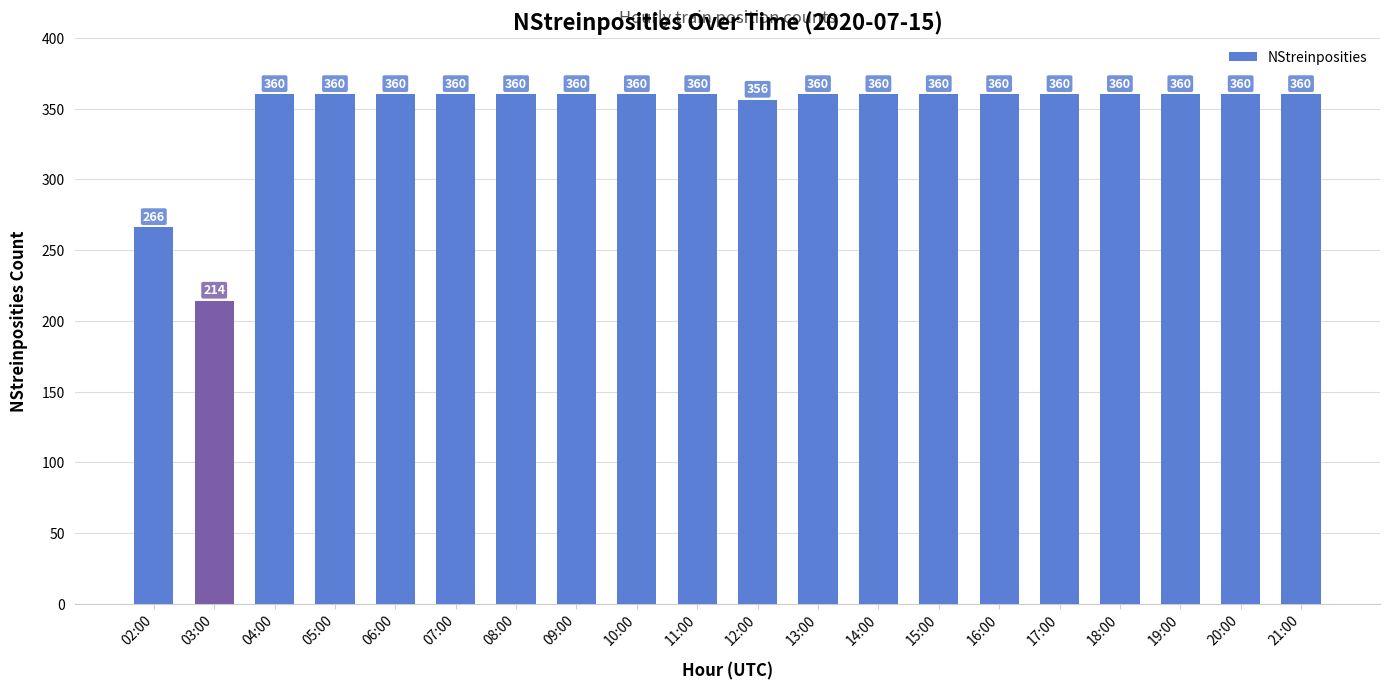

What is the minimum value shown in the chart?

214